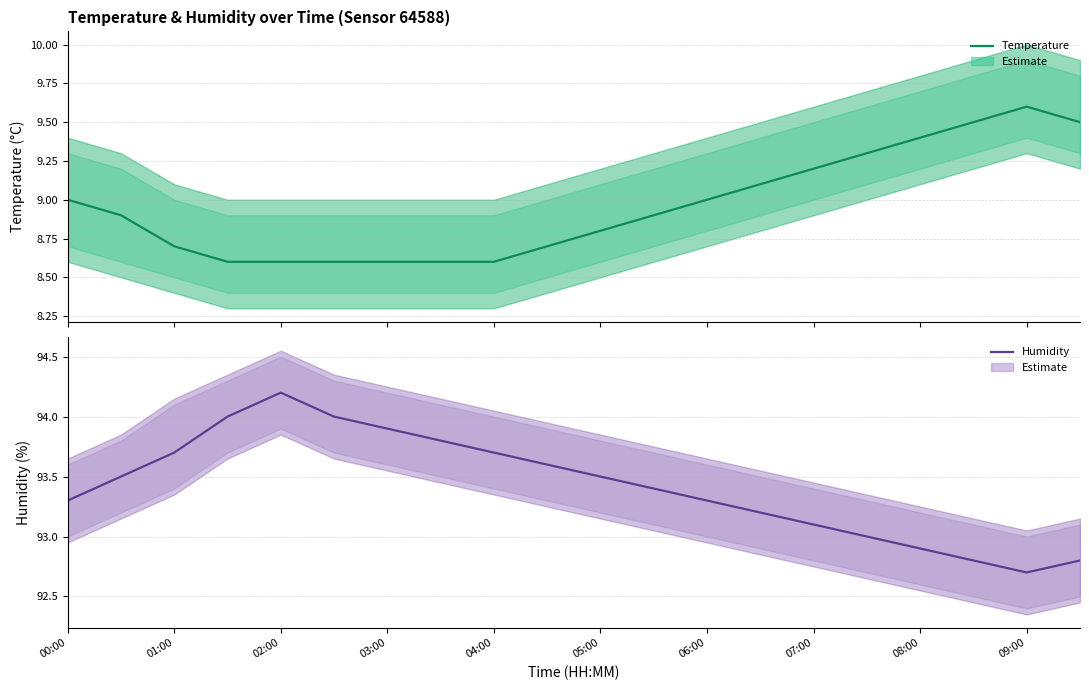

True or false: Humidity has more than 2 interior local peaks.

False